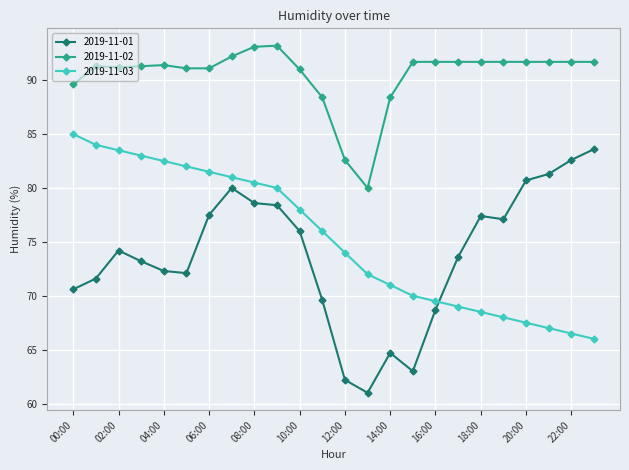

How many lines are shown in the chart?

3